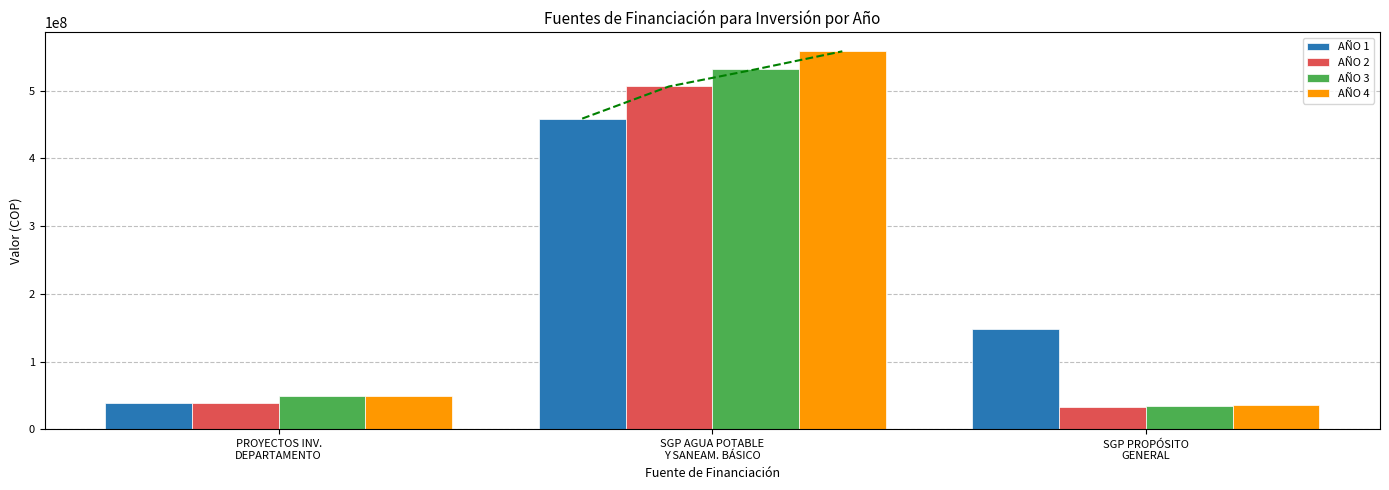

Where is AÑO 3 nearest to the value 283061154?

PROYECTOS INV.
DEPARTAMENTO